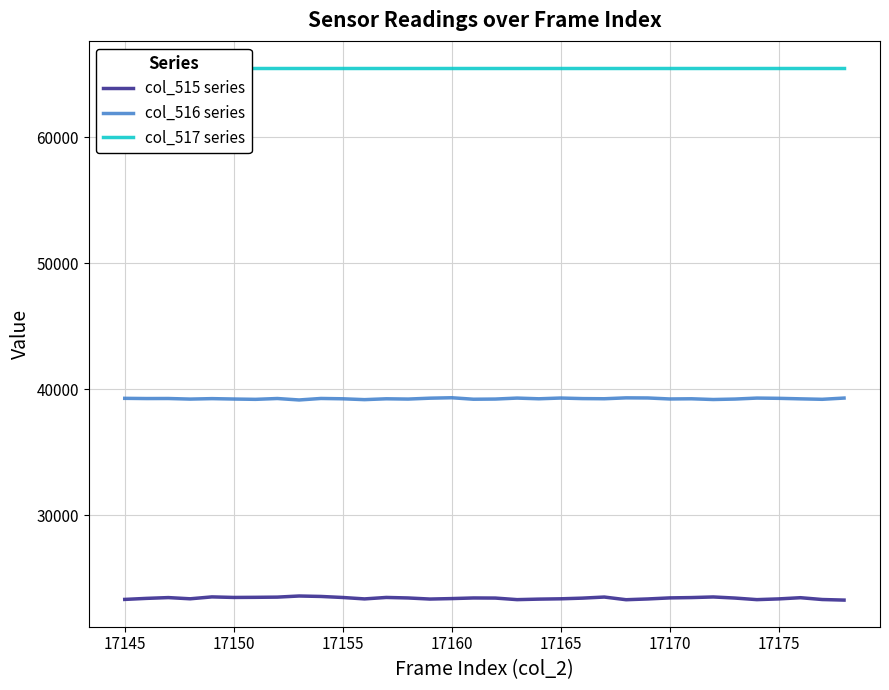

What is the greatest value displayed?

65535